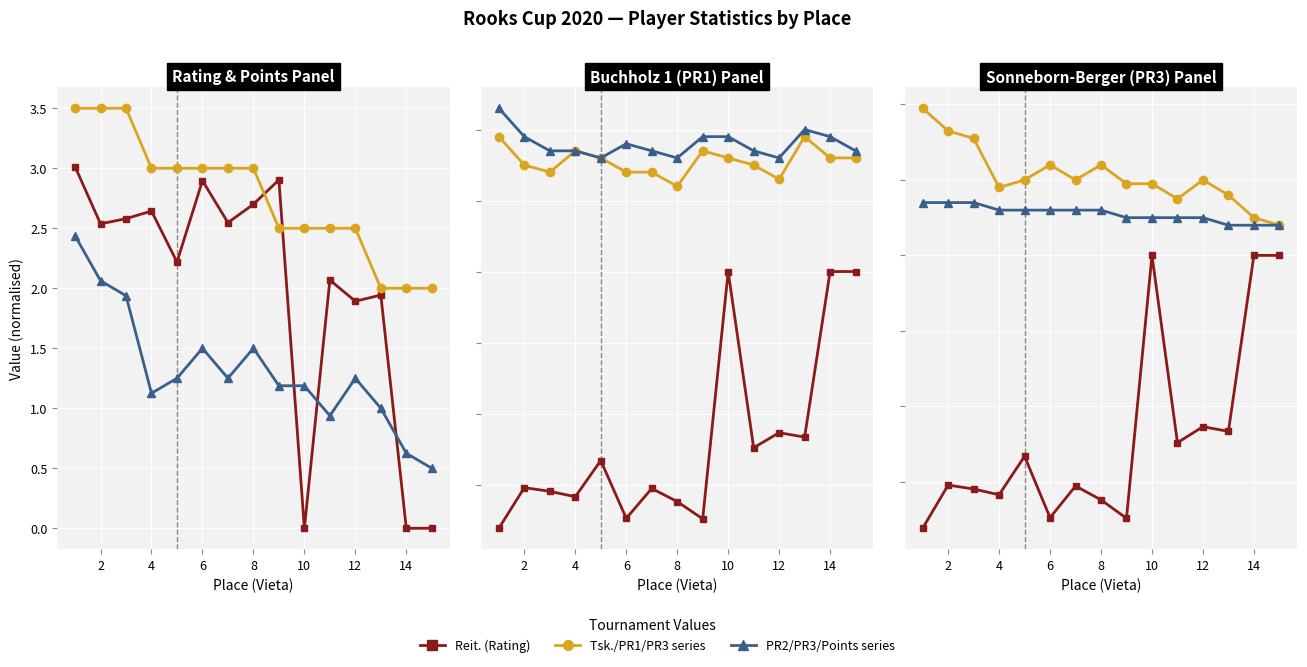

The PR1 (Buchholz1) series shows 8.0 at 14. True or false?

True